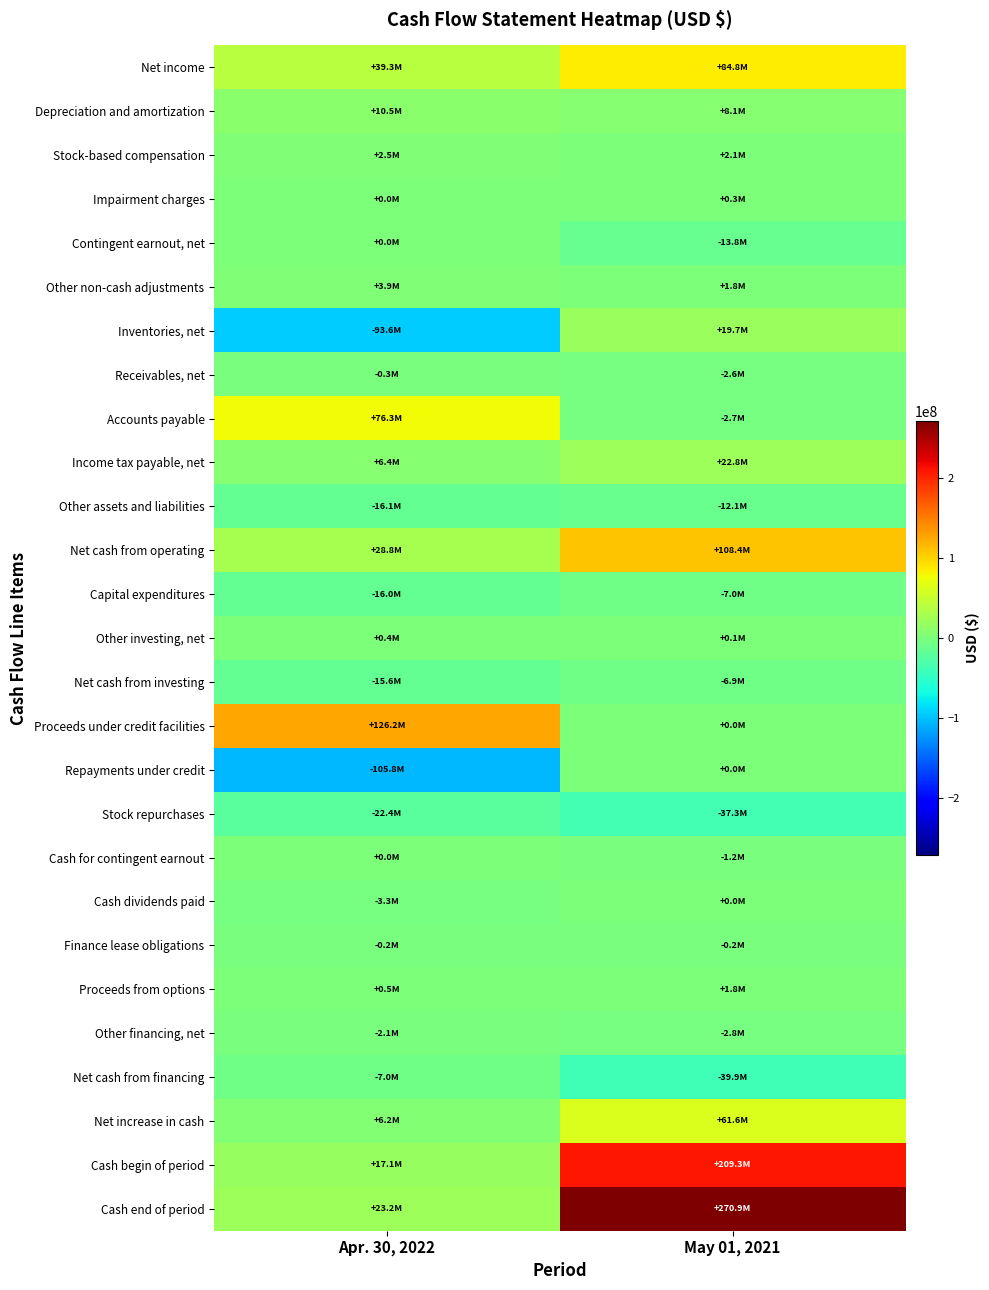

List the series in order of their peak value, lowest first.

Stock repurchases, Other assets and liabilities, Net cash from financing, Capital expenditures, Net cash from investing, Other financing, net, Receivables, net, Finance lease obligations, Contingent earnout, net, Repayments under credit, Cash for contingent earnout, Cash dividends paid, Impairment charges, Other investing, net, Proceeds from options, Stock-based compensation, Other non-cash adjustments, Depreciation and amortization, Inventories, net, Income tax payable, net, Net increase in cash, Accounts payable, Net income, Net cash from operating, Proceeds under credit facilities, Cash begin of period, Cash end of period